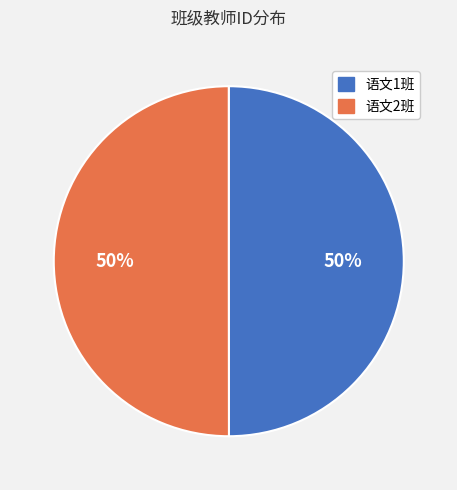

To the nearest percent, what portion does 语文1班 represent?

50%